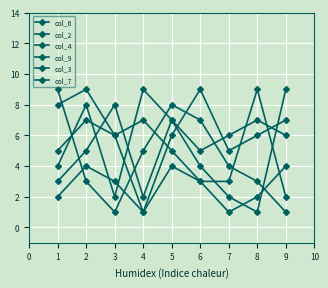

Between which two adjacent categories do col_9 and col_2 first intersect?

8 and 9